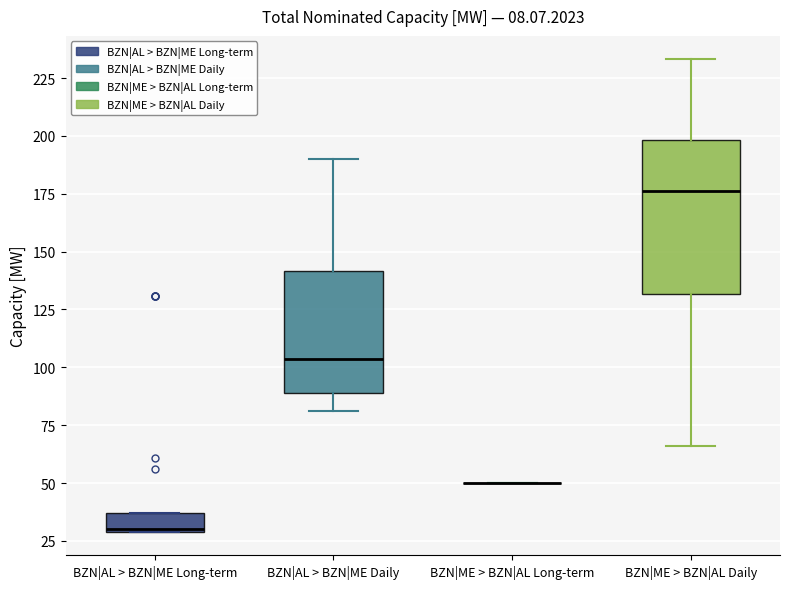

Reading left to right, transcribe this box plot: for each box, give where its median line is, the range the box spans, and where its two whiskers end, as read against the y-axis. The values are not printed on the chart, so give them approximately, as read against the axis.

BZN|AL > BZN|ME Long-term: median 30, box 30 to 35, whiskers 30 to 35
BZN|AL > BZN|ME Daily: median 105, box 90 to 140, whiskers 80 to 190
BZN|ME > BZN|AL Long-term: box collapsed to a line at 50, whiskers 50 to 50
BZN|ME > BZN|AL Daily: median 175, box 130 to 200, whiskers 65 to 235